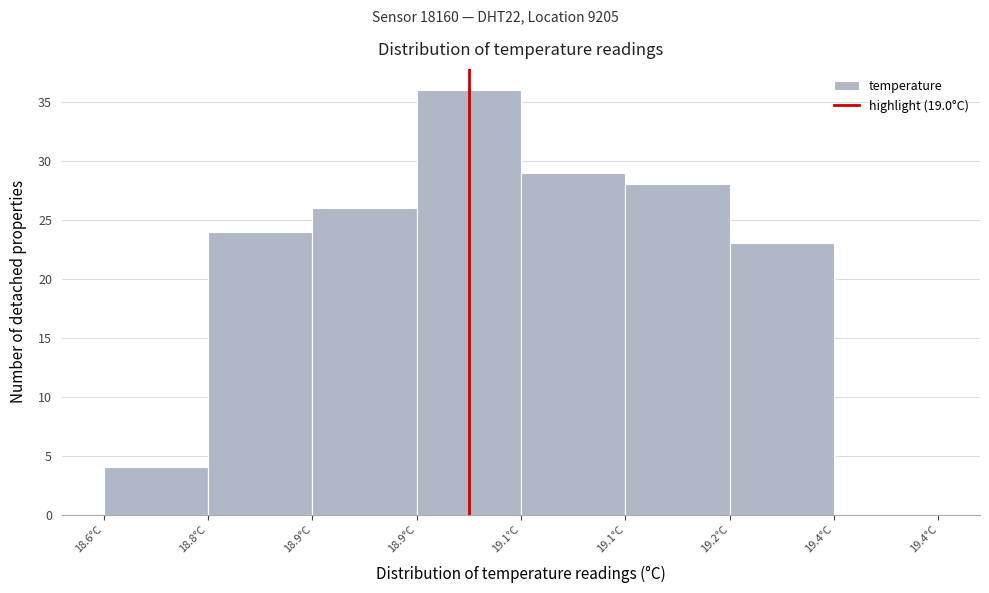

How many series are shown in this chart?

1